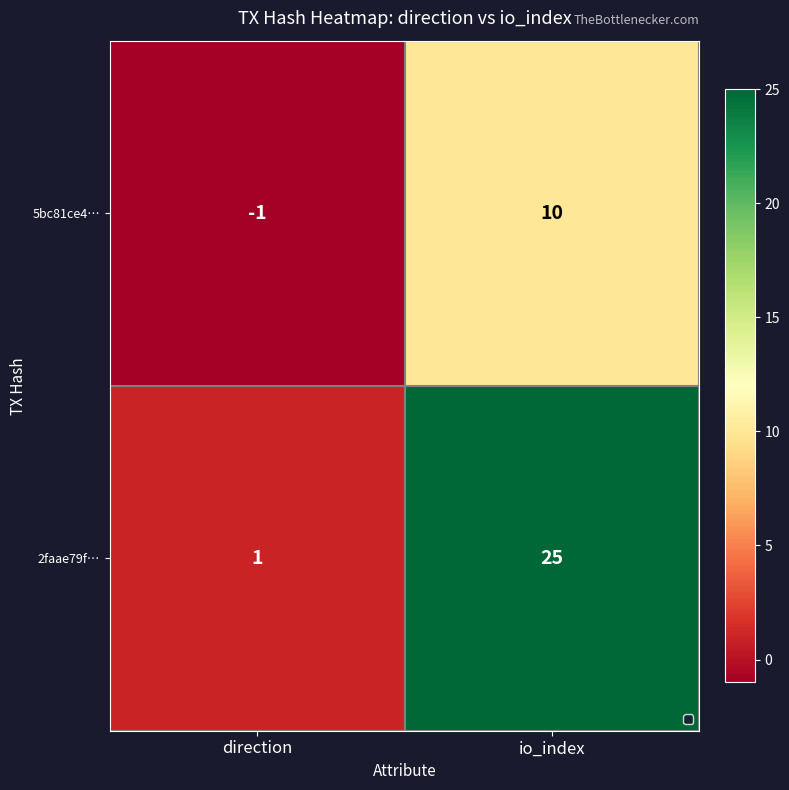

True or false: 2faae79f… has a value of 8 at io_index.

False